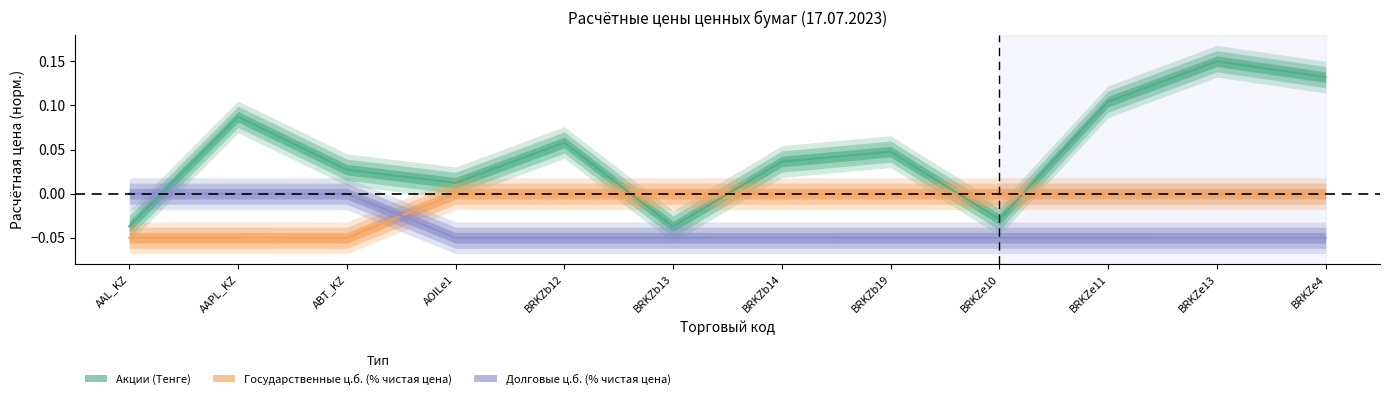

Where is the first local minimum for Долговые ц.б. (% чистая цена)?

BRKZb14